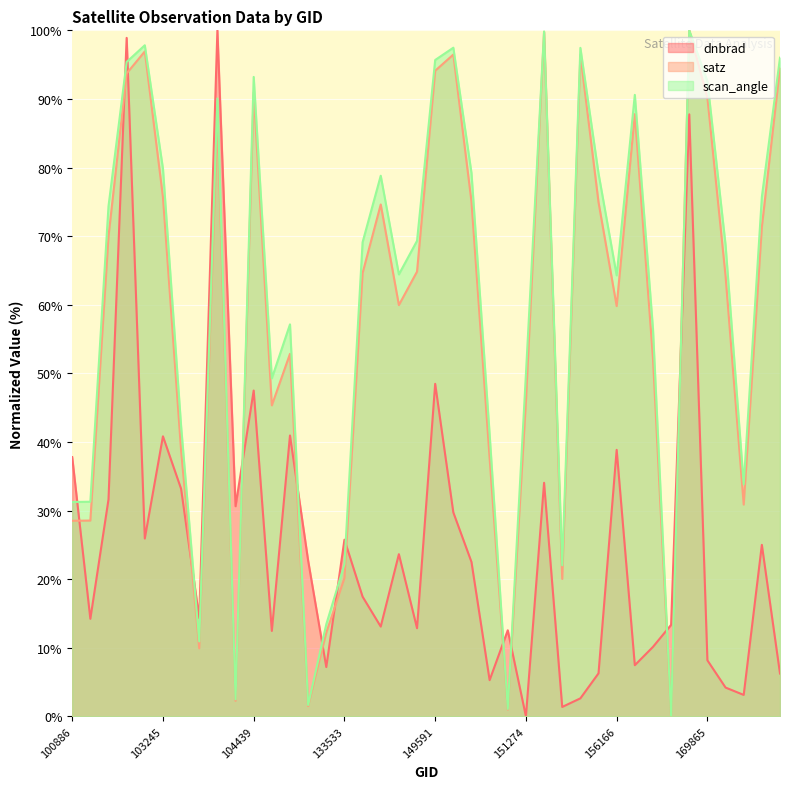

In scan_angle, how many points are lower than both neighbors (excluding endpoints)?

10